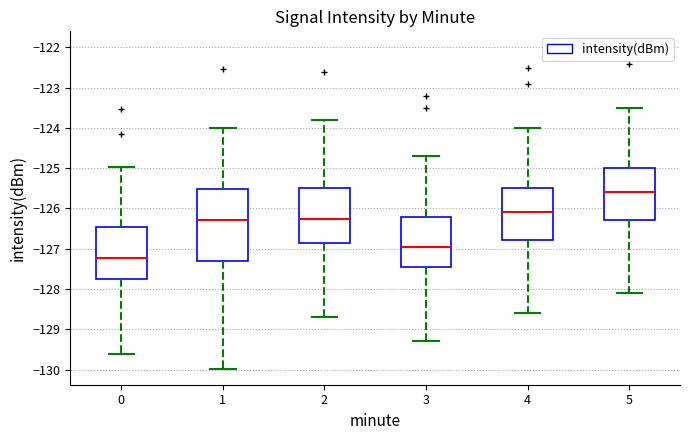

Reading left to right, transcribe this box plot: for each box, give where its median line is, the range the box spans, and where its two whiskers end, as read against the y-axis. The values are not printed on the chart, so give them approximately, as read against the axis.

0: median -127.2, box -127.8 to -126.5, whiskers -129.6 to -125.0
1: median -126.3, box -127.3 to -125.5, whiskers -130.0 to -124.0
2: median -126.2, box -126.8 to -125.5, whiskers -128.7 to -123.8
3: median -126.9, box -127.4 to -126.2, whiskers -129.3 to -124.7
4: median -126.1, box -126.8 to -125.5, whiskers -128.6 to -124.0
5: median -125.6, box -126.3 to -125.0, whiskers -128.1 to -123.5